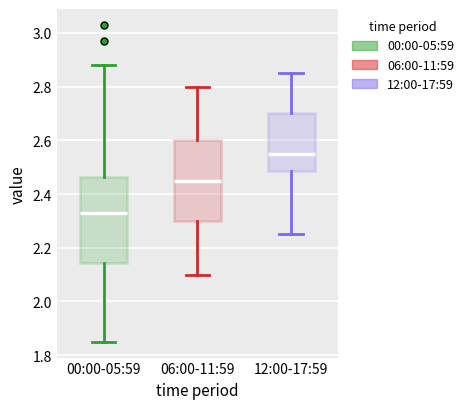

Which box has the lowest median line?

00:00-05:59